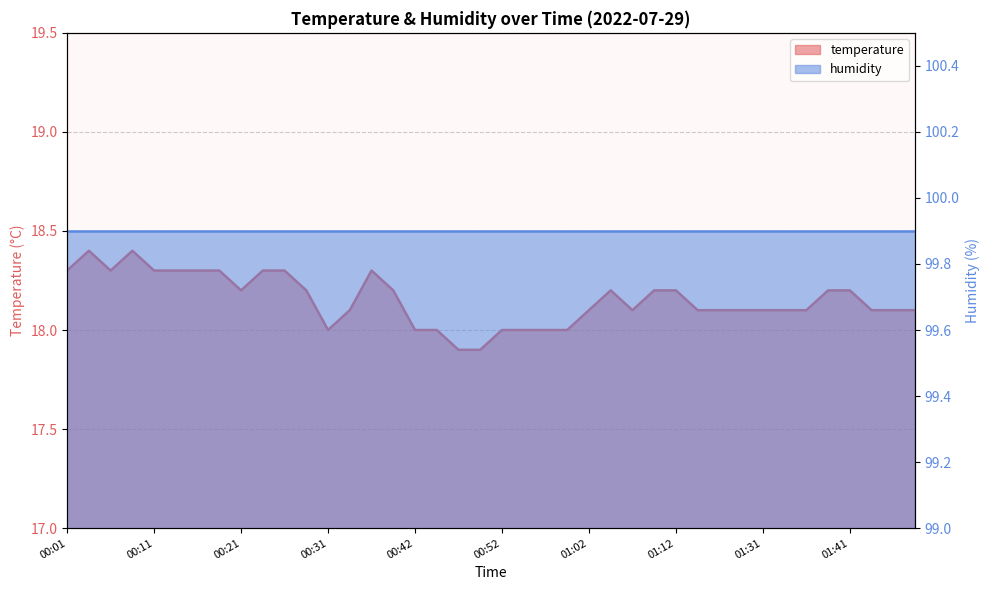

What position from the left is 00:06?

3